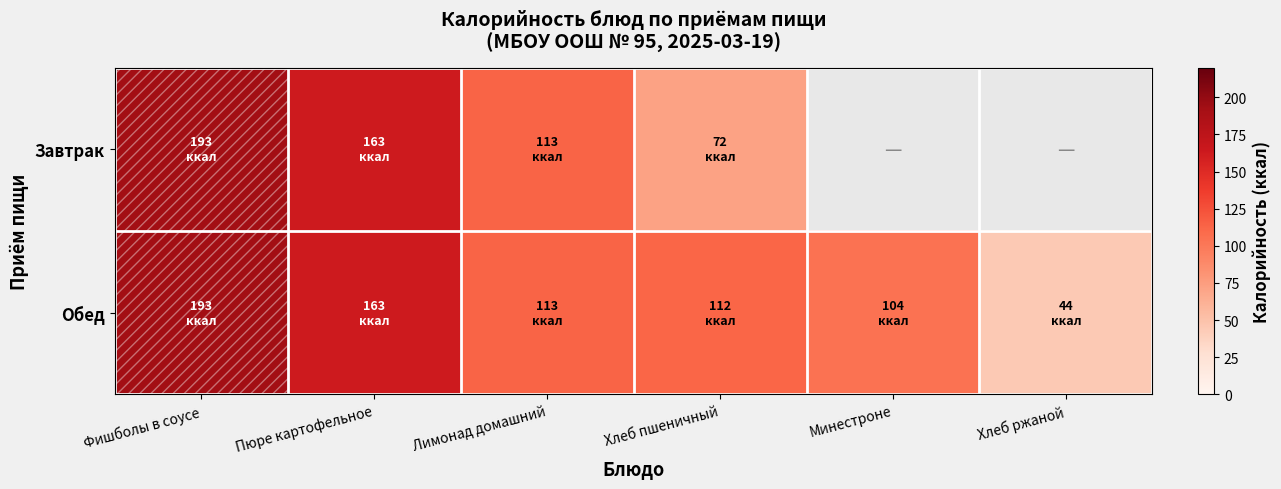

What is the highest value of the Завтрак series?

193.0